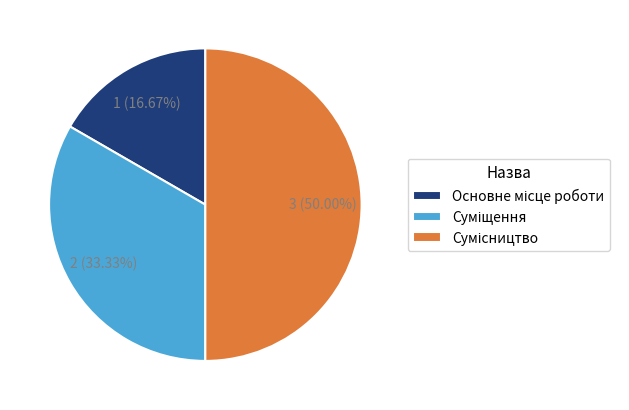

How many segments does this pie chart have?

3